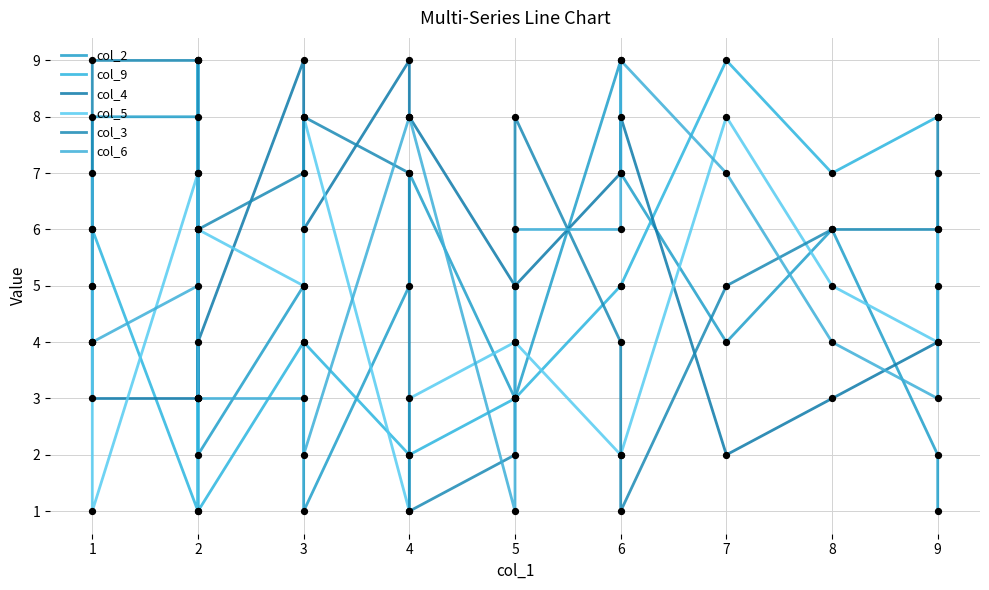

Which series contains the highest Y value?

col_2